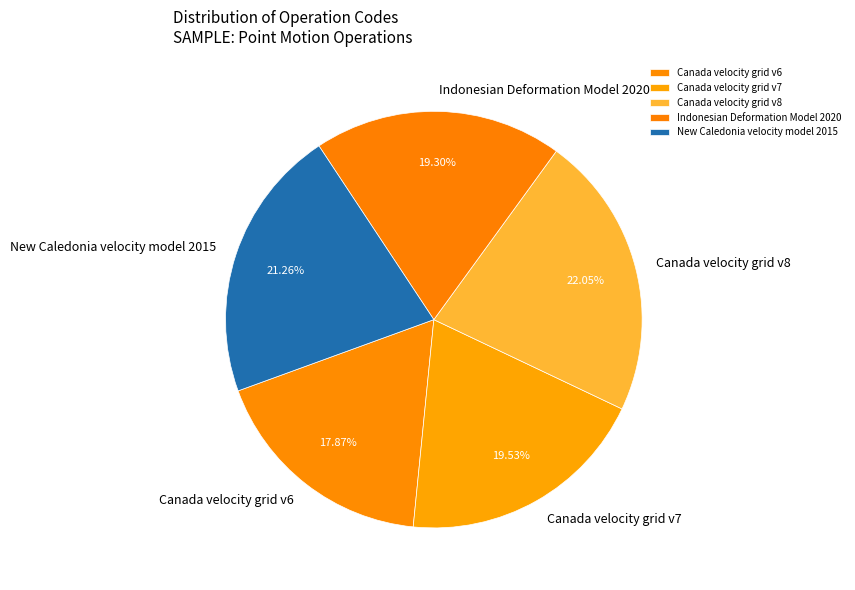

Is New Caledonia velocity model 2015 the majority of the pie?

No